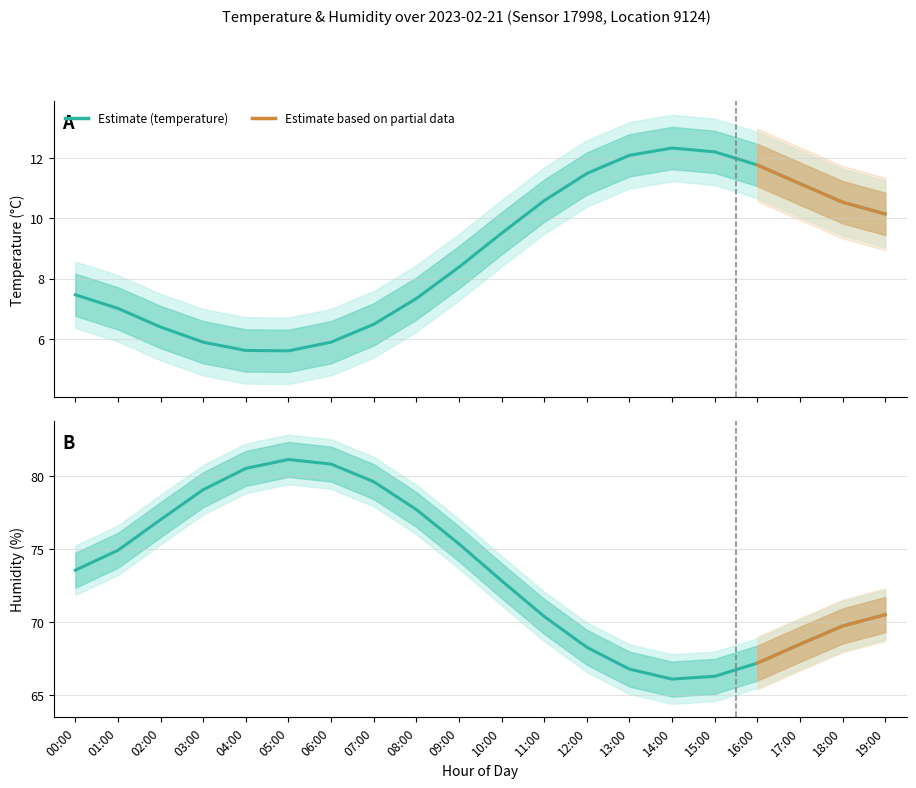

Which category has the highest value in the temperature series?

14:00